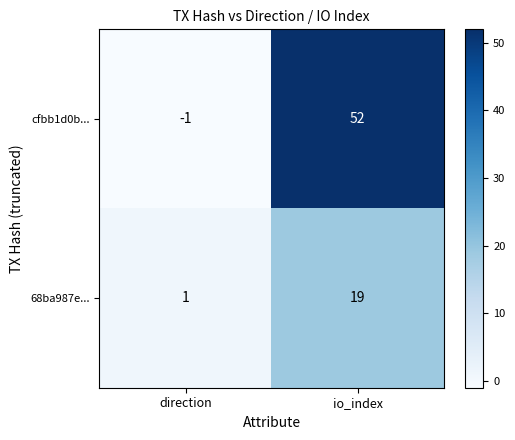

At how many categories does at least one series exceed 10?

1